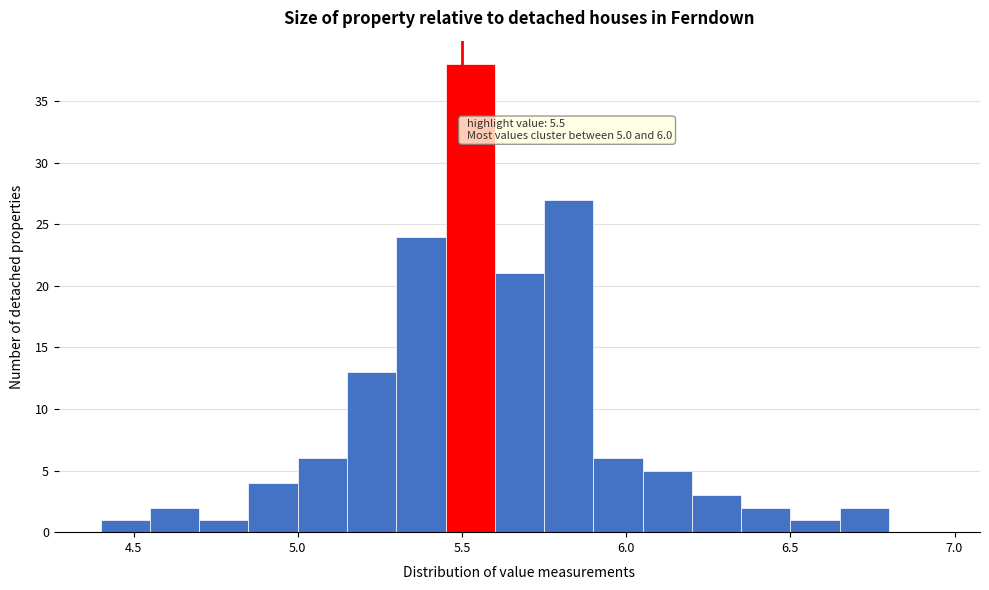

Read against the x-axis, roughly where is the centre of the tallest bar?

5.55